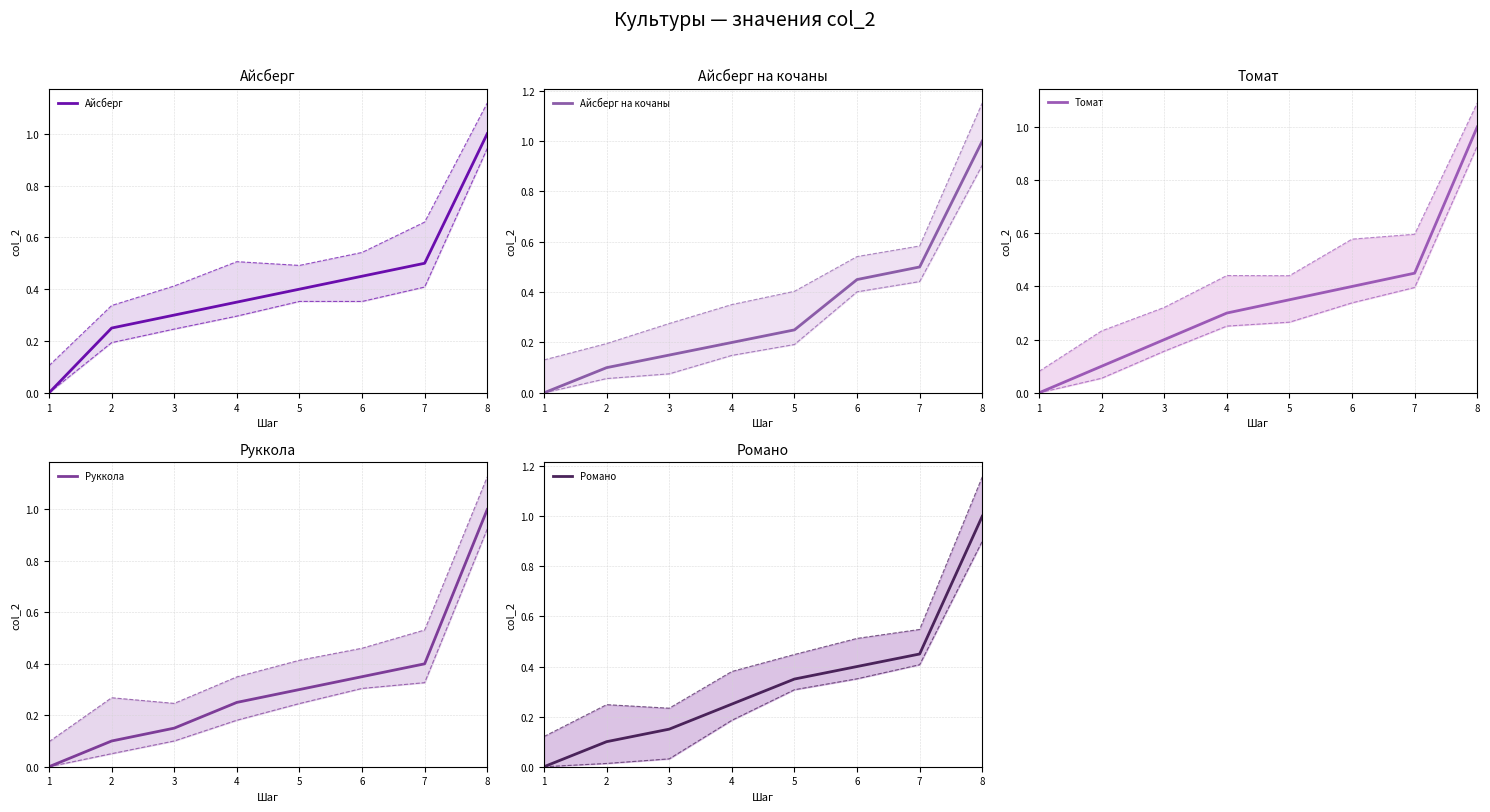

Count the number of categories in the chart.

8